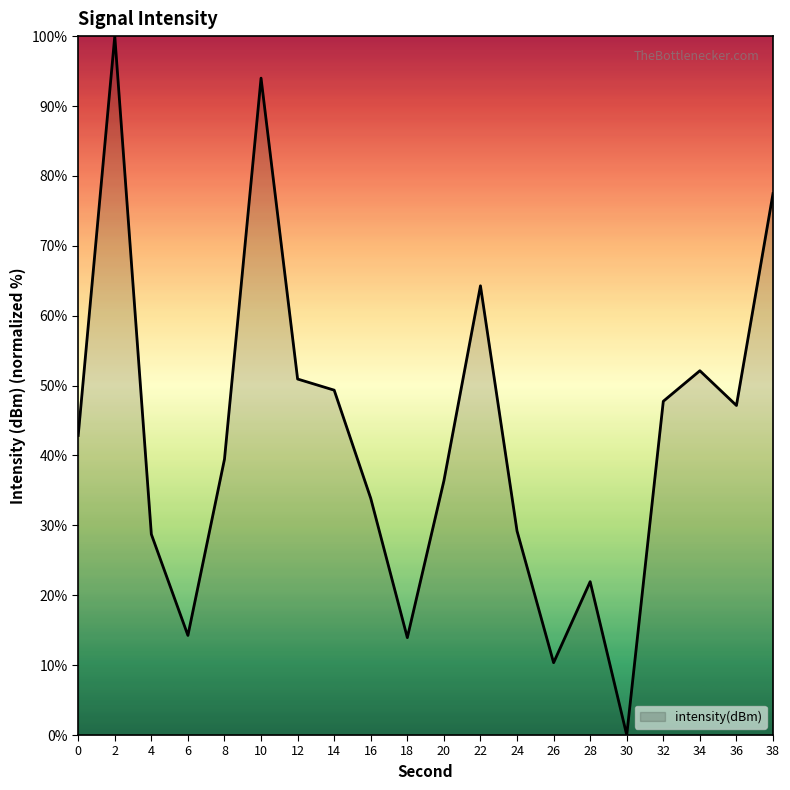

What is the sum of all values?

854.0